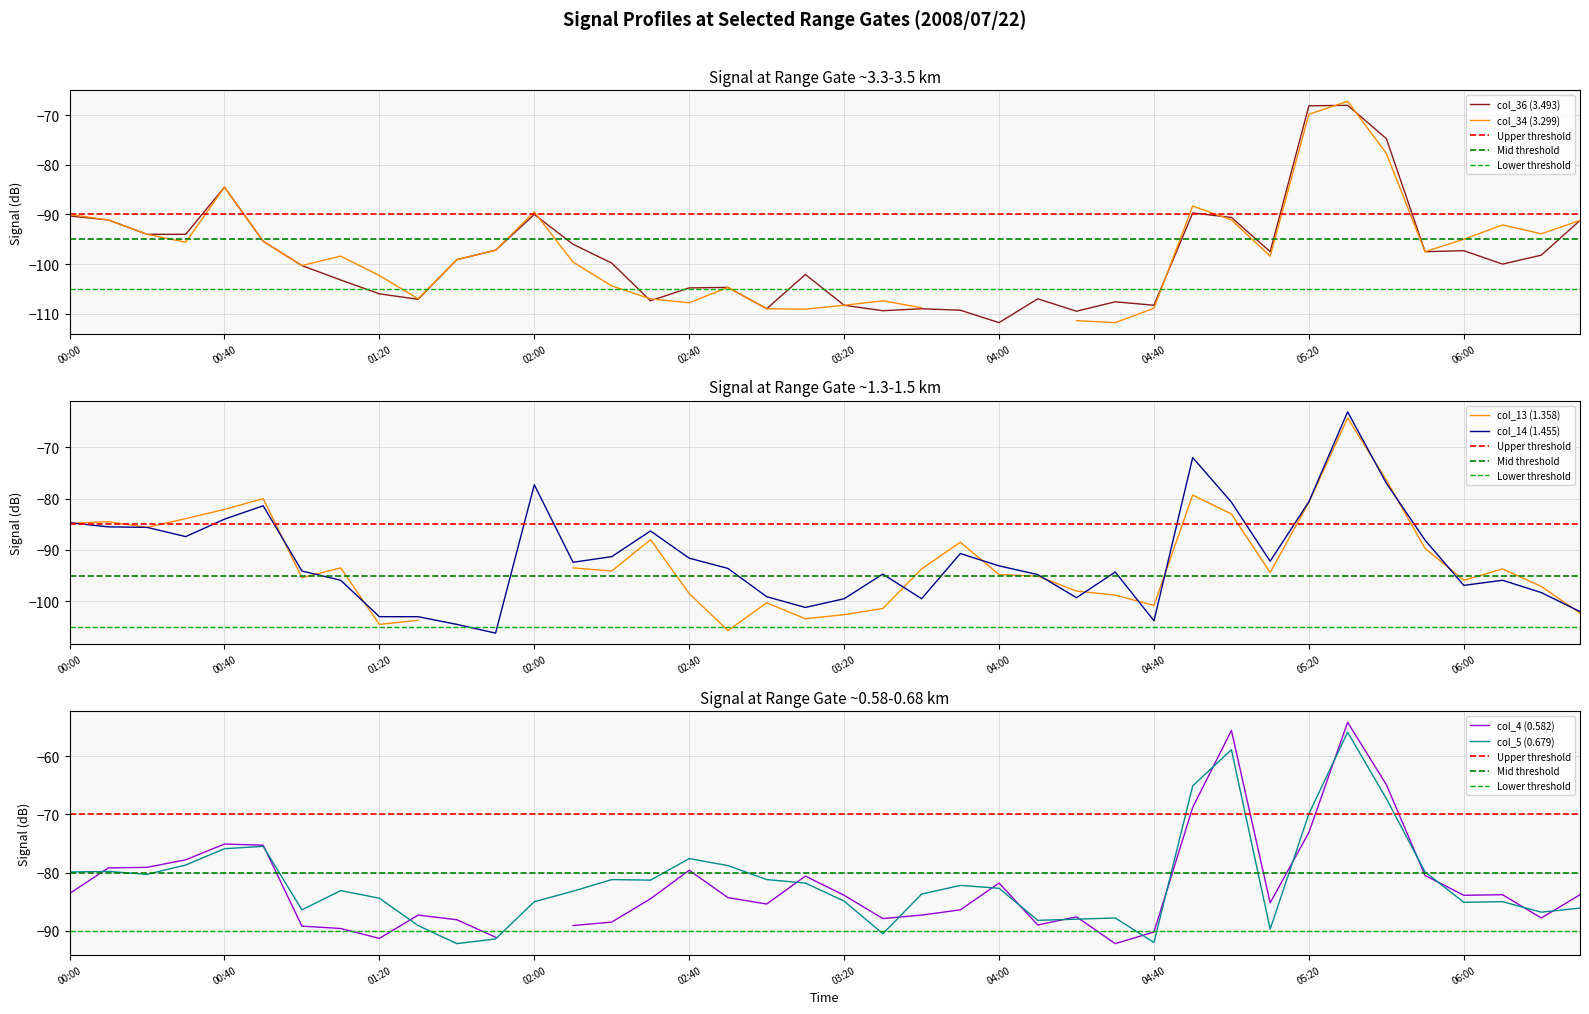

At which category is the sum across all series the highest?

2008/07/22 05:30